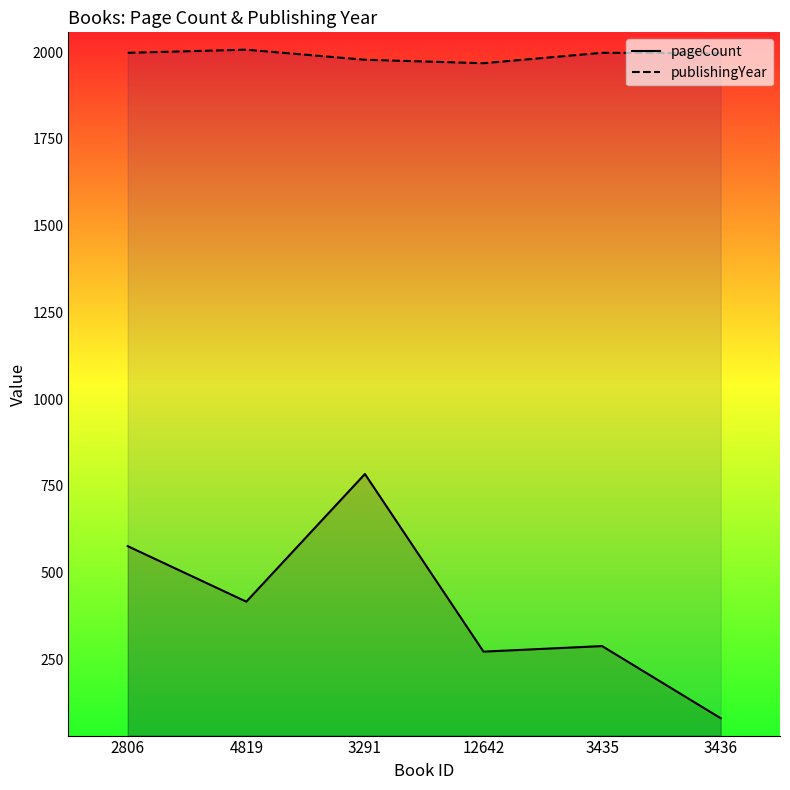

What position from the left is 3435?

5